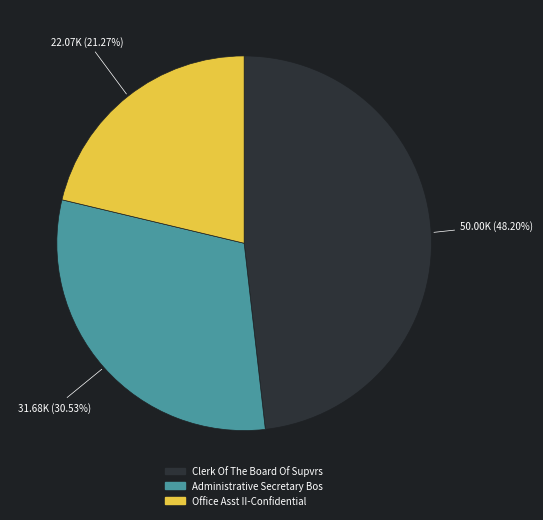

What is the ratio of the value at Administrative Secretary Bos to the value at Clerk Of The Board Of Supvrs?

0.6